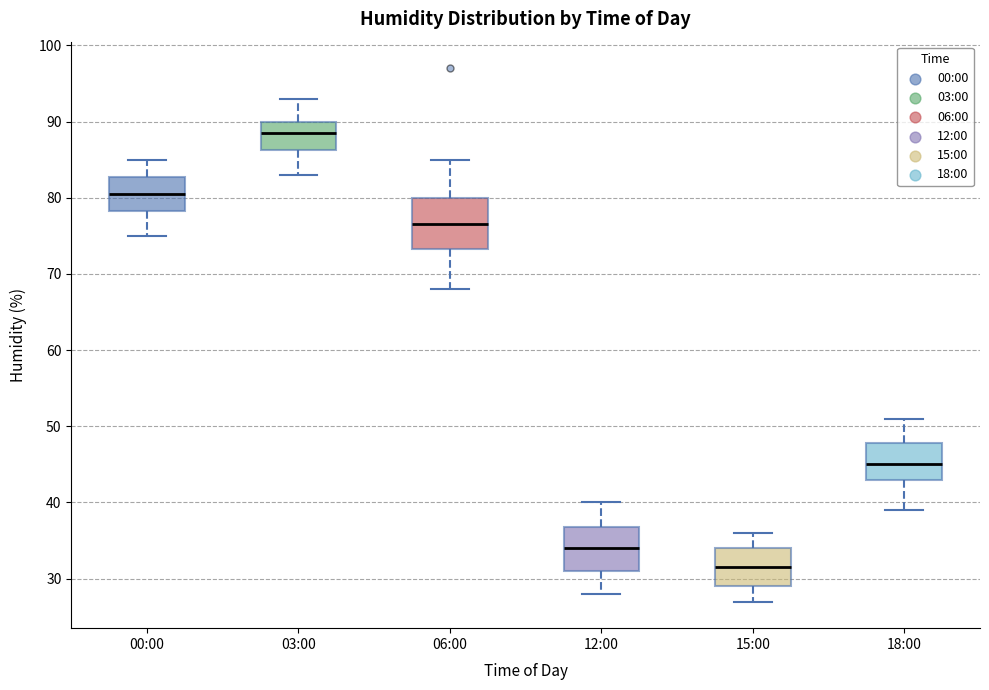

Which box's median line is the lowest?

15:00